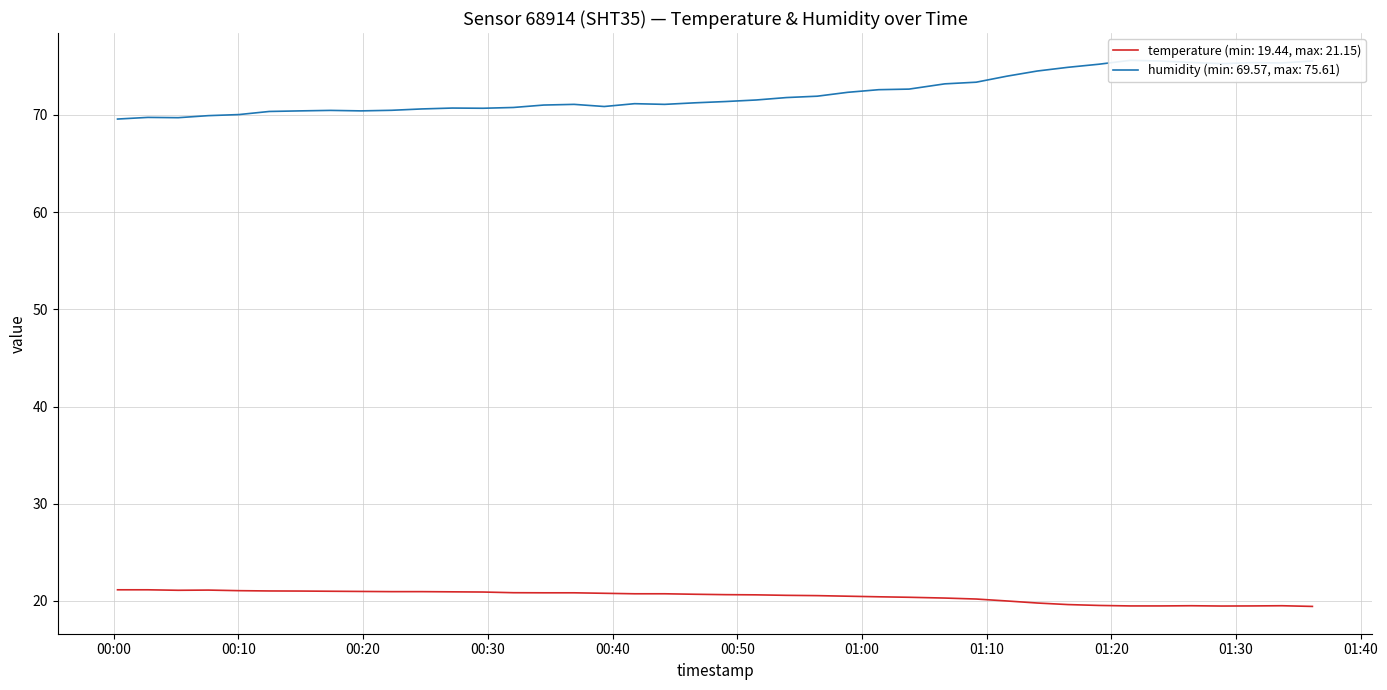

How many series are shown in this chart?

2